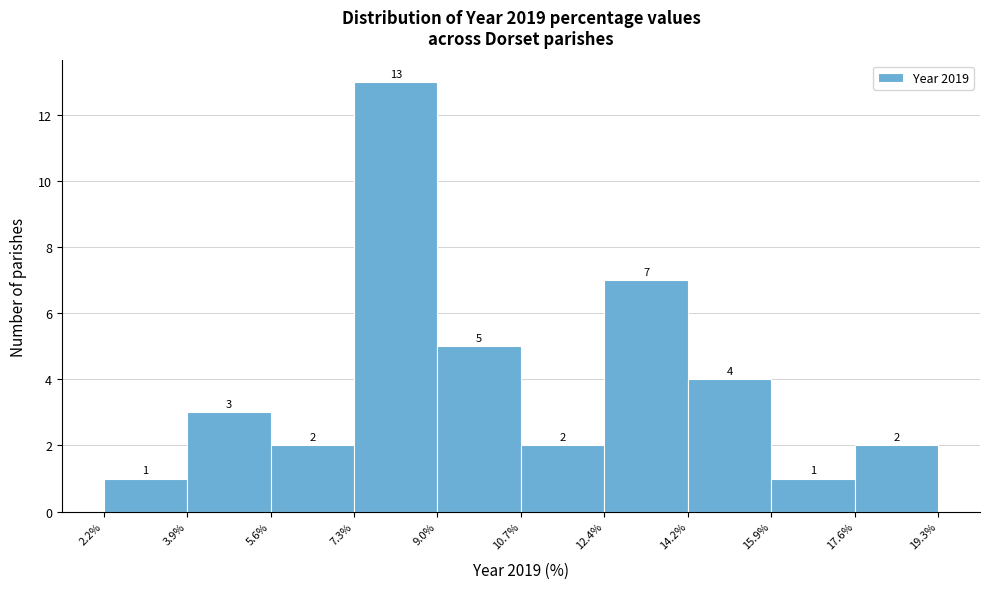

Which range on the x-axis has the tallest bar?

7.3% to 9.0%